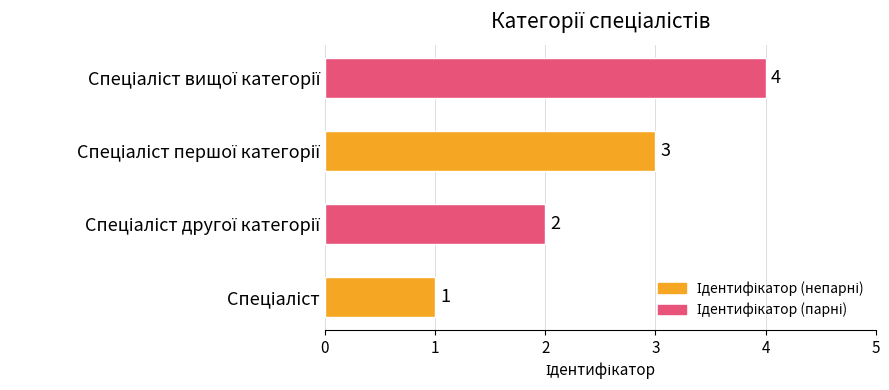

What is the sum of all values?

10